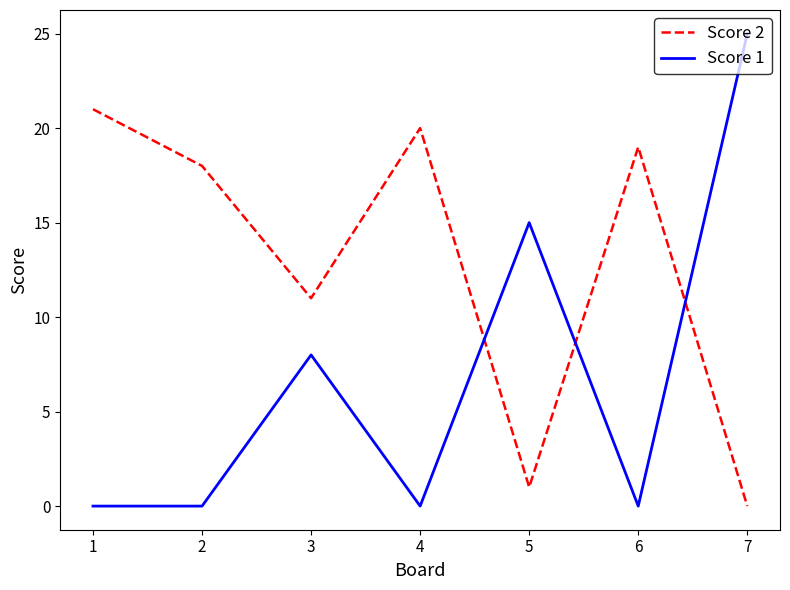

Rank the series by their average value, from lowest to highest.

Score 1, Score 2